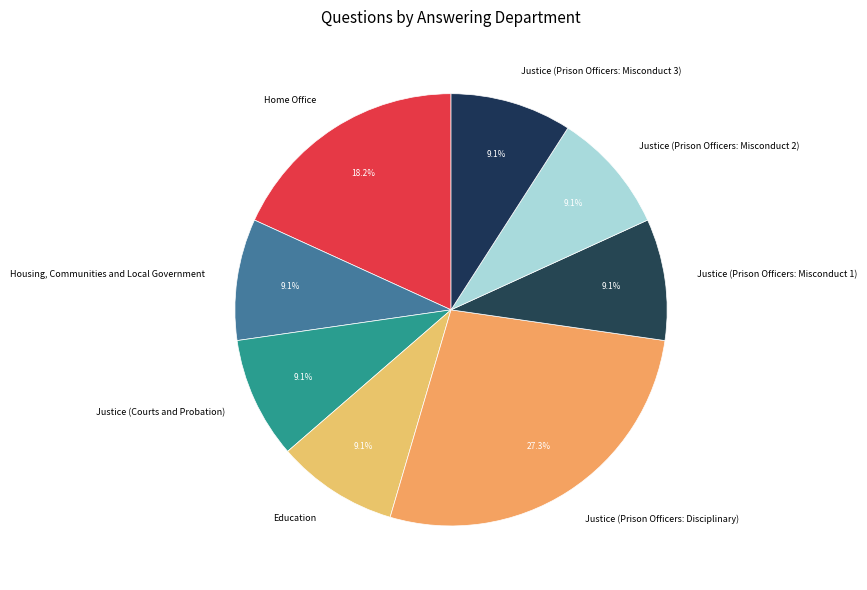

To the nearest percent, what is the average slice percentage?

12%